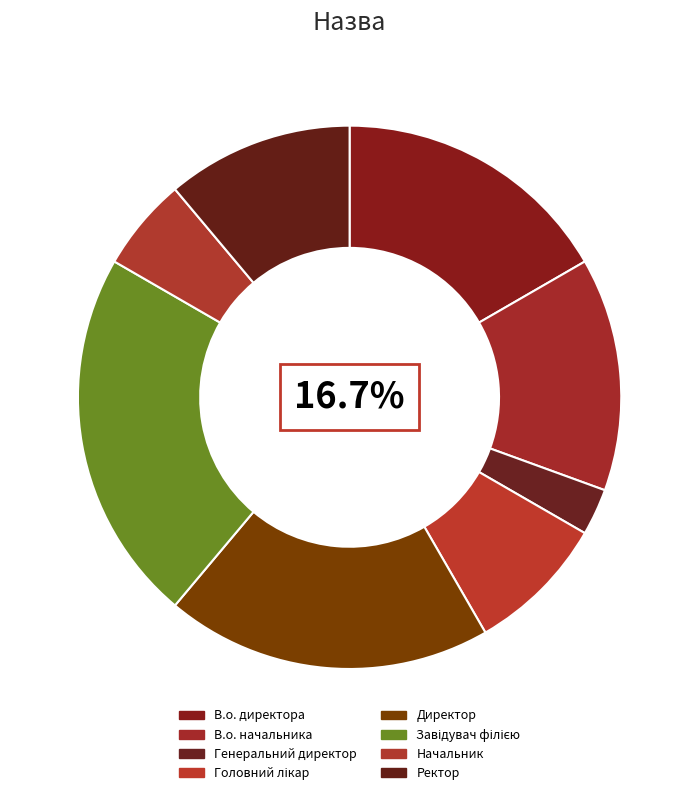

How many slices are in this pie chart?

8